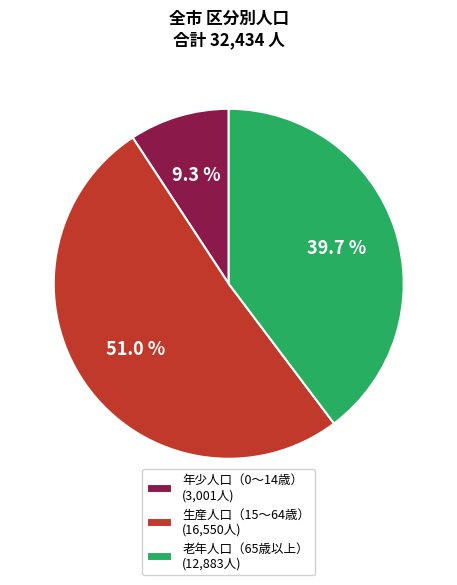

Is there any slice that represents more than half of the pie?

Yes